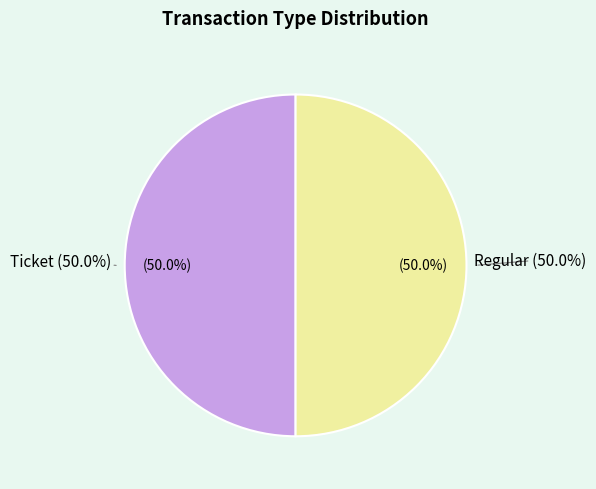

Rank the categories by value from highest to lowest.

Regular (index 16), Ticket (index 0)